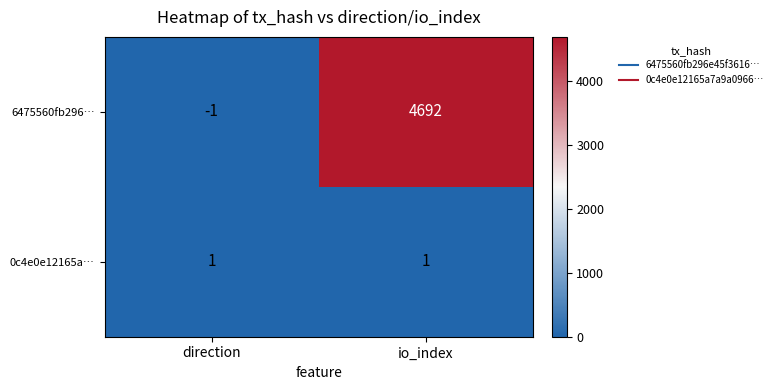

Where is 6475560fb296… nearest to the value 2345?

direction